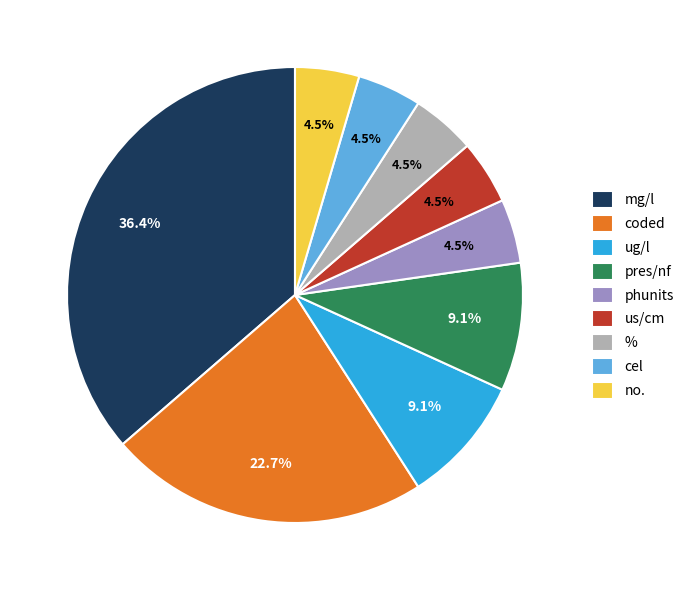

What is the largest slice in the pie chart?

mg/l